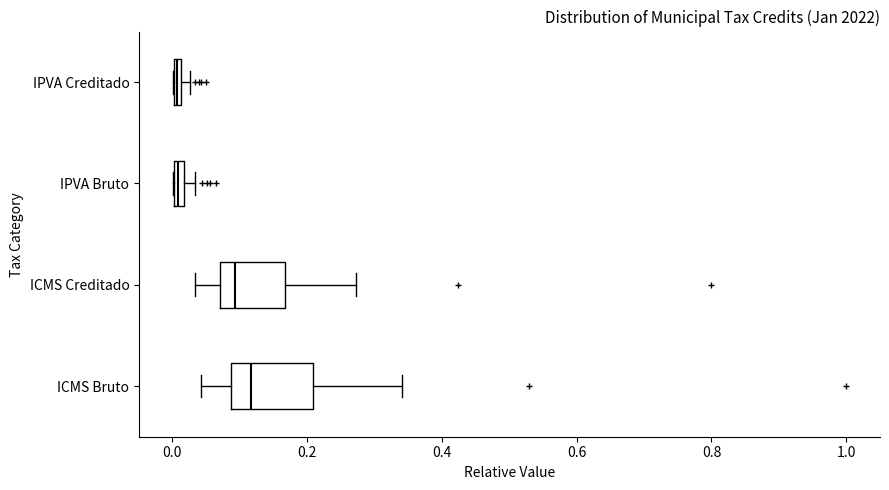

Which box is the widest, from its left edge to its right edge?

ICMS Bruto